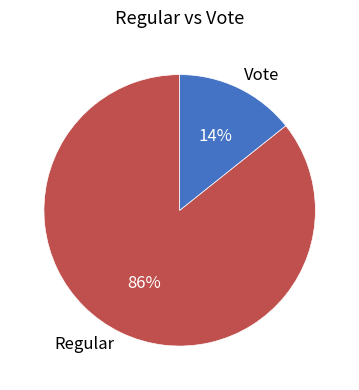

To the nearest percent, what percentage of the pie is Vote?

14%